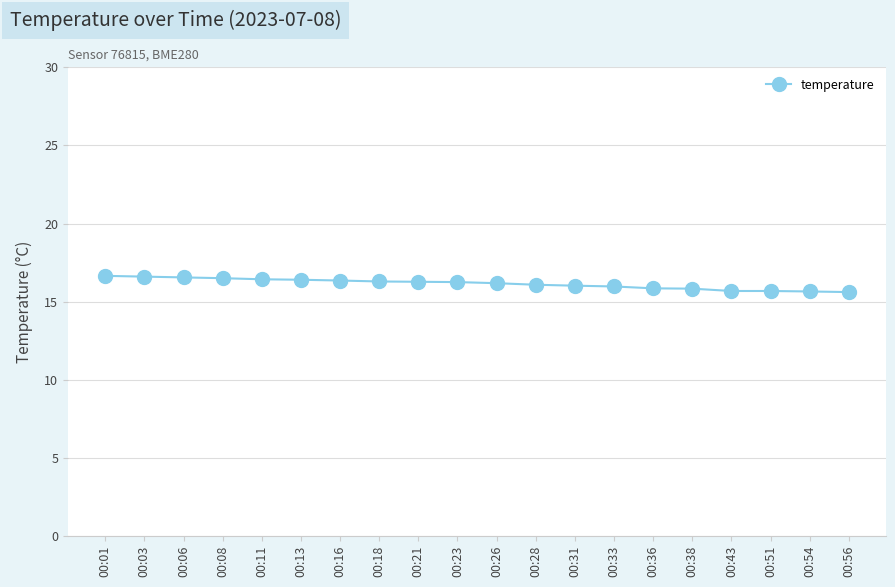

What is the smallest value displayed?

15.6